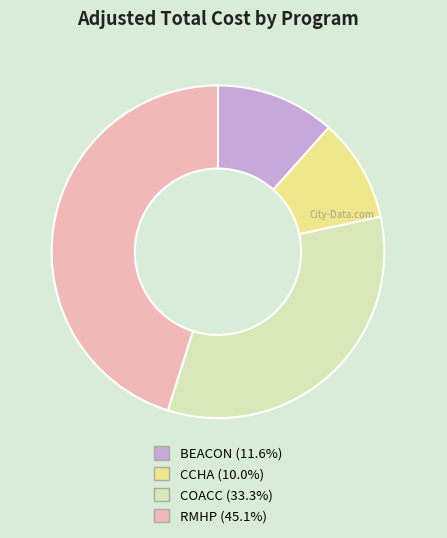

Approximately how many times larger is the value at CCHA compared to COACC?

0.3